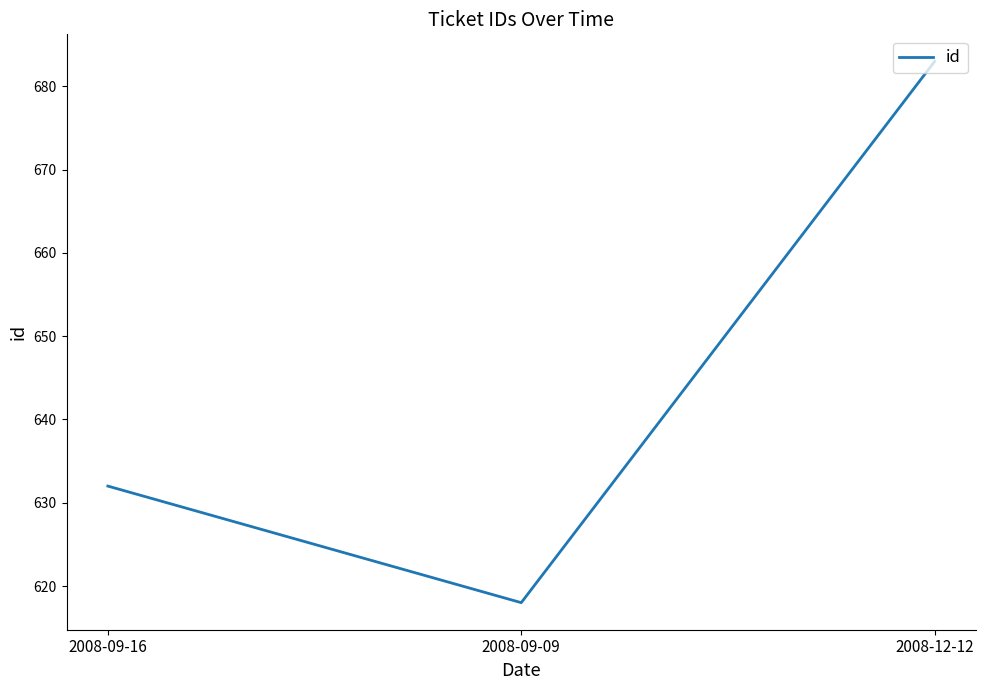

Which has a higher value, 2008-12-12 or 2008-09-16?

2008-12-12